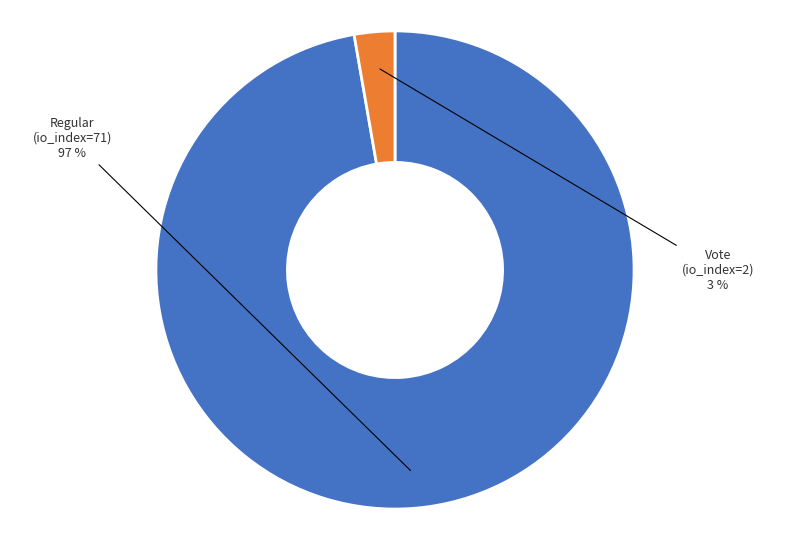

Is there any slice that represents more than half of the pie?

Yes